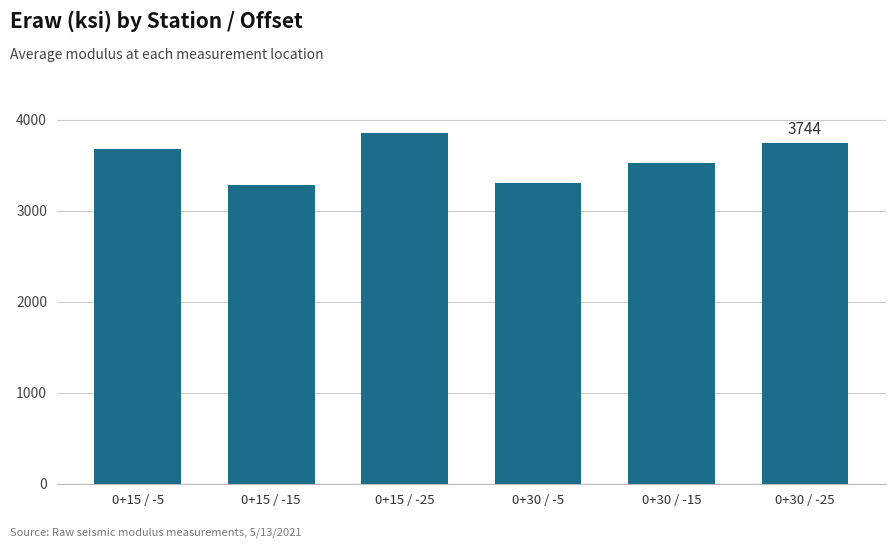

Where is the data nearest to the value 3573?

0+30 / -15